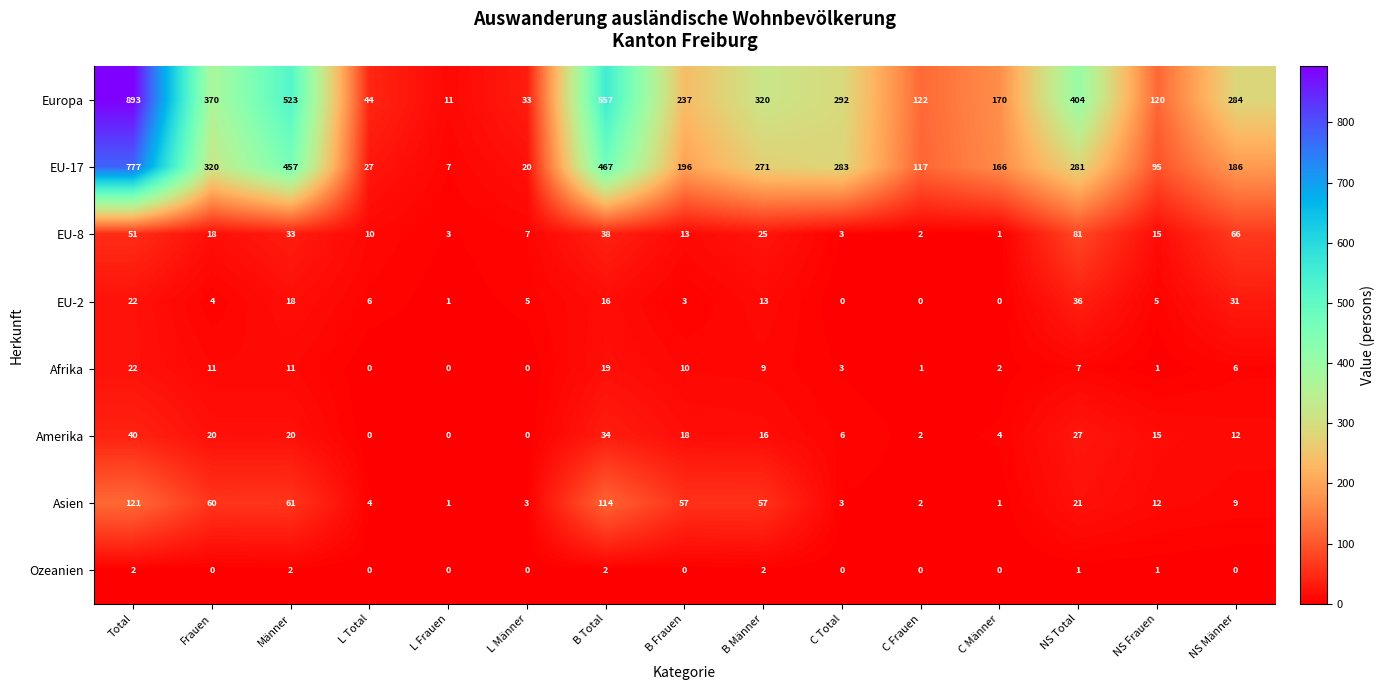

At which category does the chart reach its peak across all series?

Total